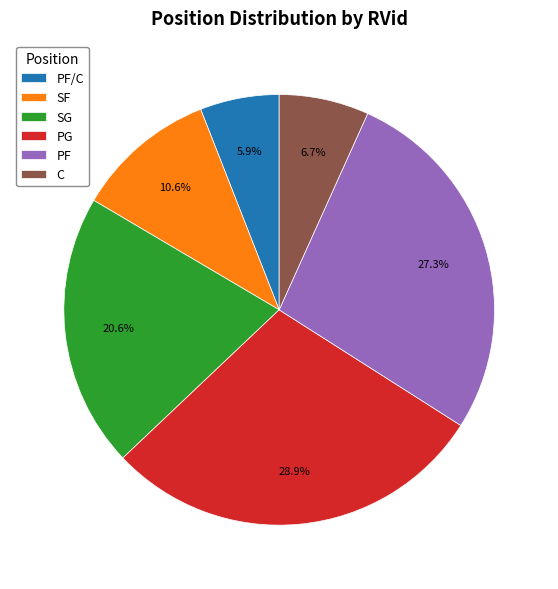

Does PG represent more than half of the total?

No